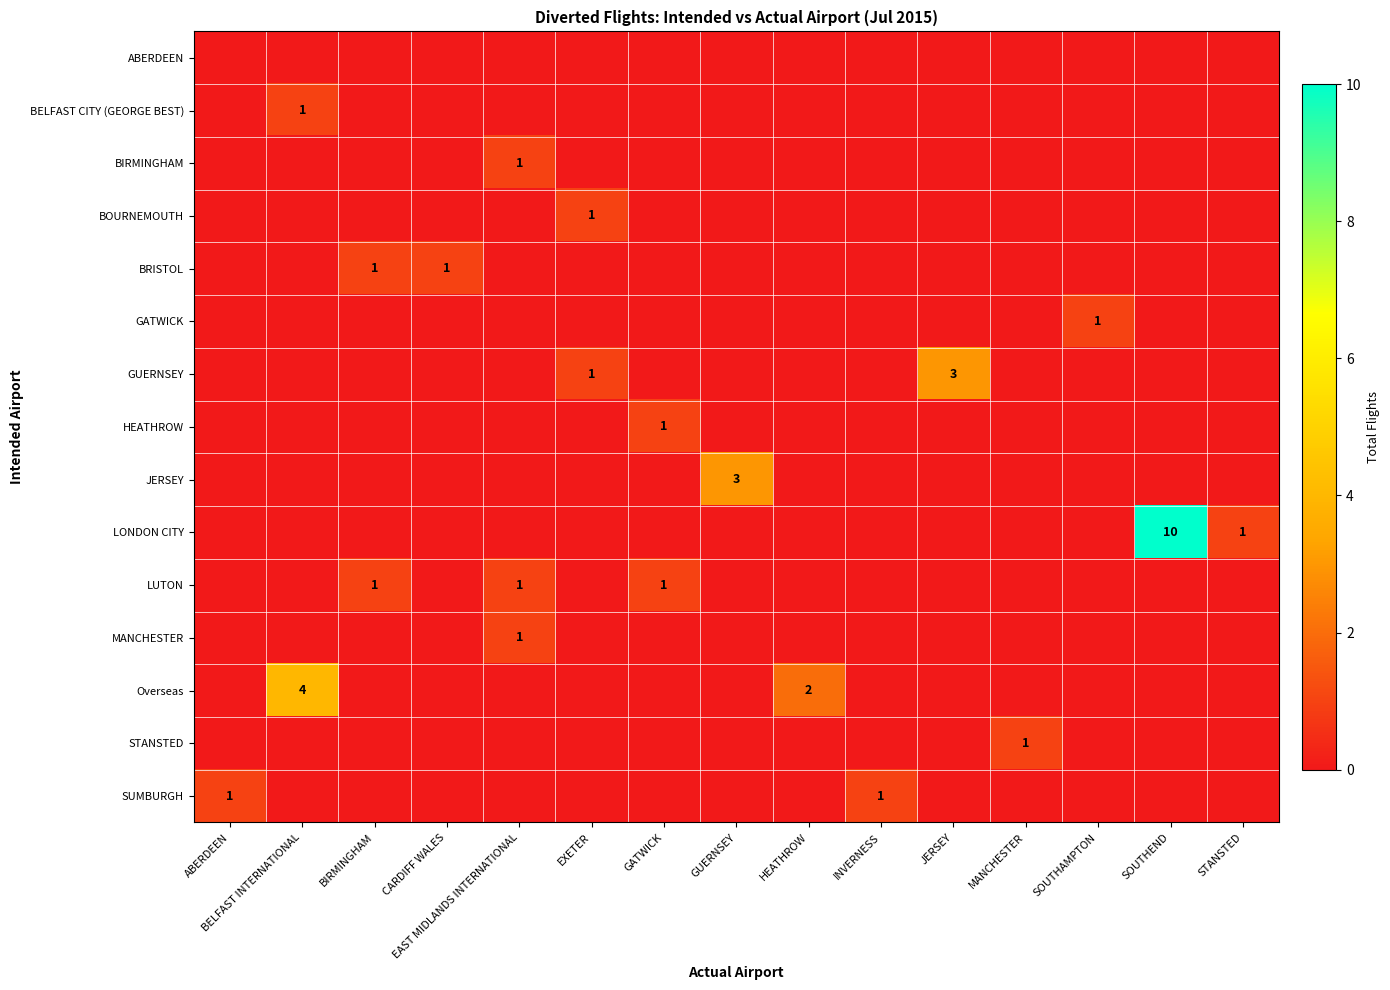

True or false: BIRMINGHAM has a value of 1 at EAST MIDLANDS INTERNATIONAL.

True